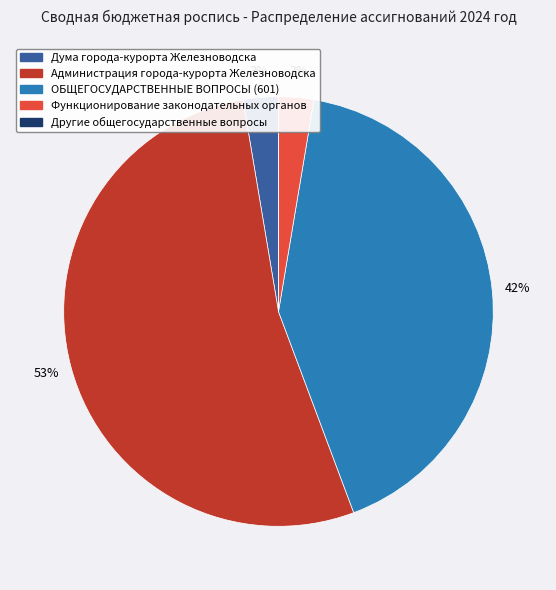

Is the sum of ОБЩЕГОСУДАРСТВЕННЫЕ ВОПРОСЫ (601) and Администрация города-курорта Железноводска greater than half?

Yes